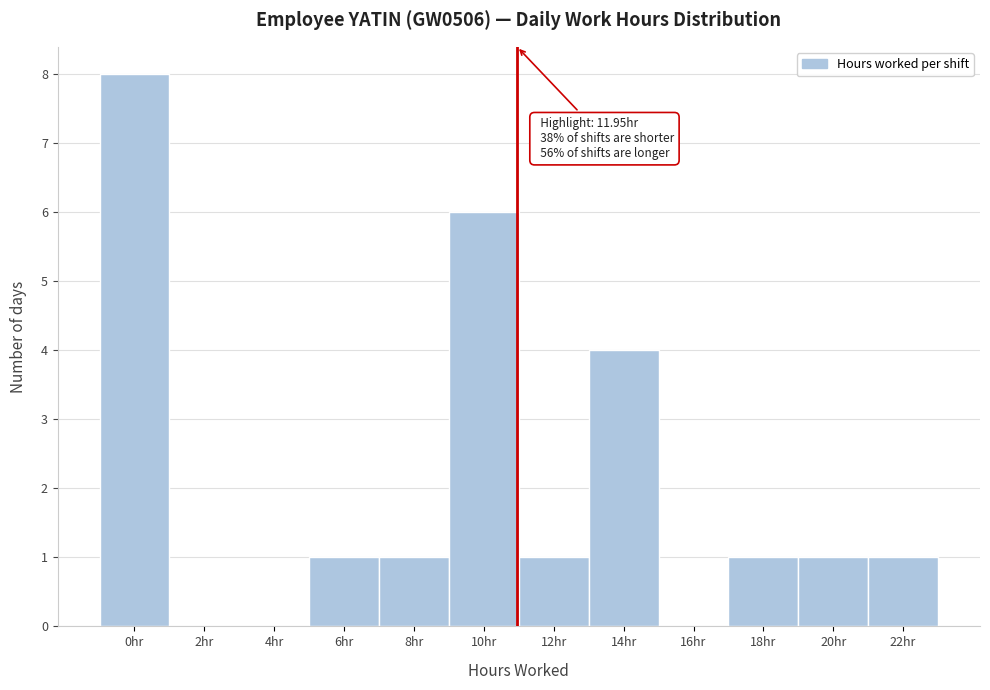

Reading left to right, extract all data points from this chart.

0hr=8	2hr=0	4hr=0	6hr=1	8hr=1	10hr=6	12hr=1	14hr=4	16hr=0	18hr=1	20hr=1	22hr=1